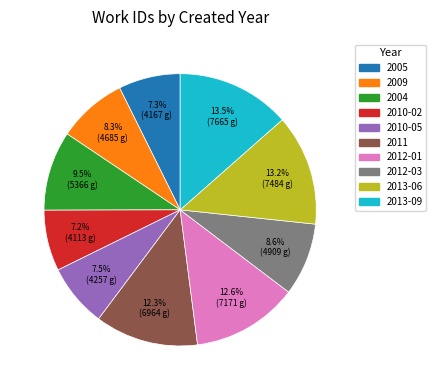

How many segments does this pie chart have?

10